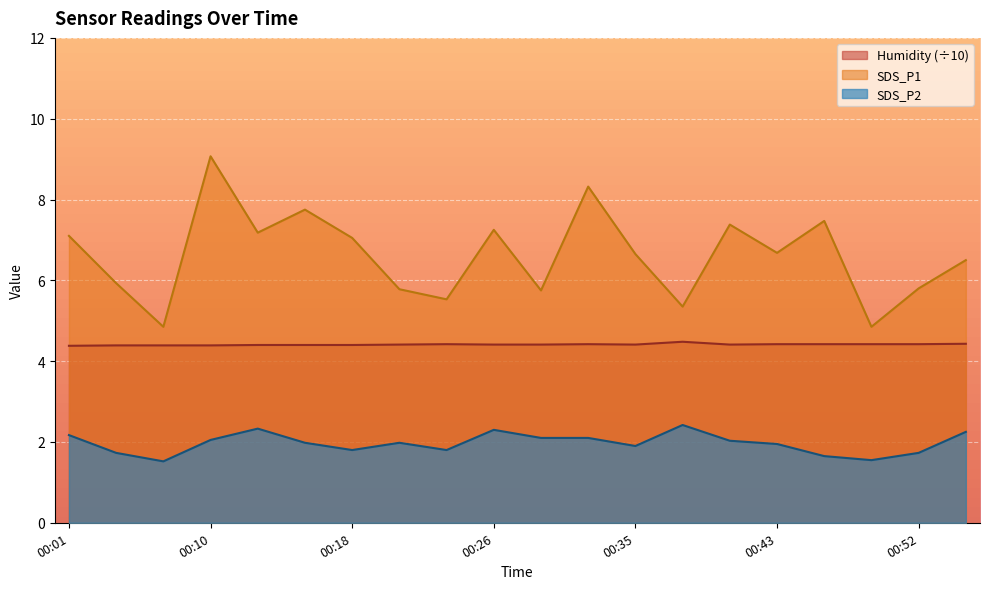

Is it true that Humidity equals 2.9 at 00:38?

False